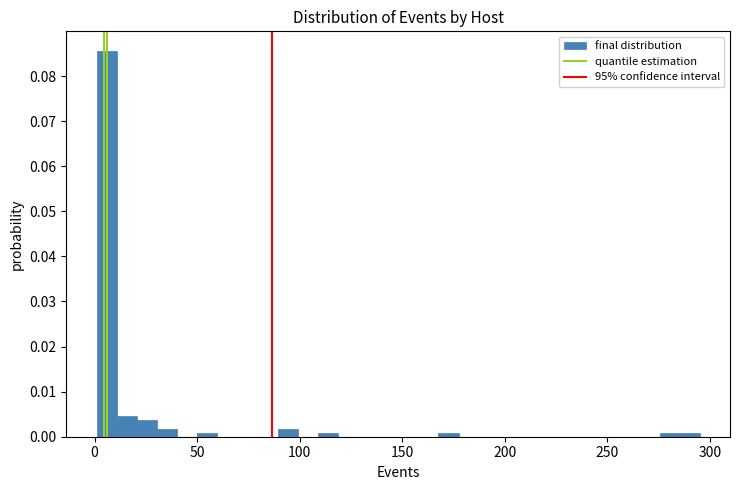

Around what value on the x-axis is the tallest bar? Give the approximate position of its centre, as read against the axis.

5